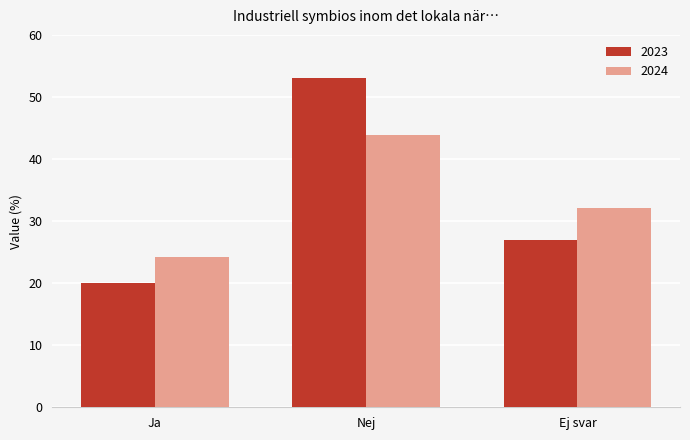

What is the difference between the maximum and minimum values in the 2023 series?

33.1